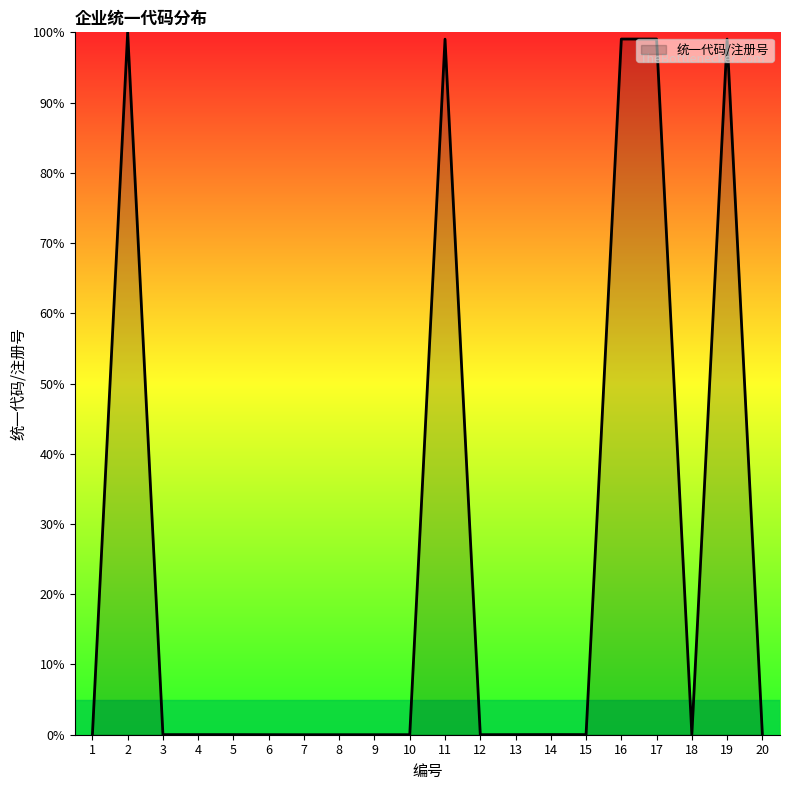

At which category does the data reach its first local peak?

2